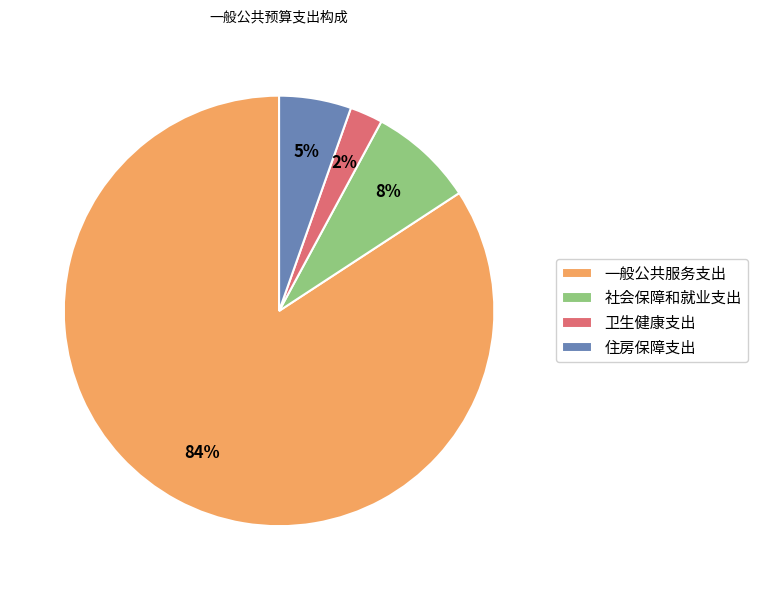

To the nearest percent, what is the average slice percentage?

25%